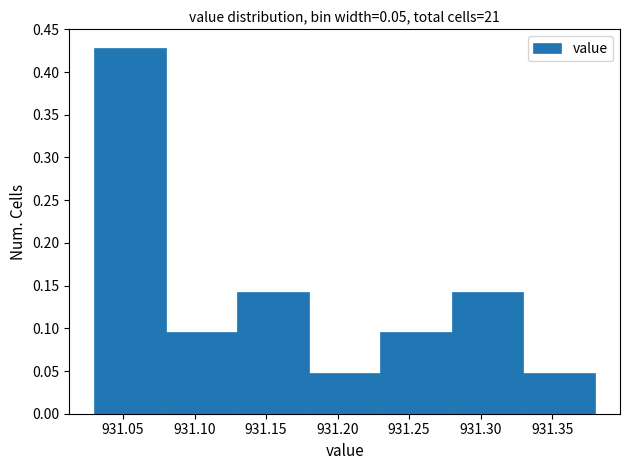

Reading left to right, list every bar in this chart as the range it spans on the x-axis followed by its height. The values are not printed on the chart, so give them approximately, as read against the axis.

931.03 to 931.08: 0.430
931.08 to 931.13: 0.095
931.13 to 931.18: 0.145
931.18 to 931.23: 0.050
931.23 to 931.28: 0.095
931.28 to 931.33: 0.145
931.33 to 931.38: 0.050